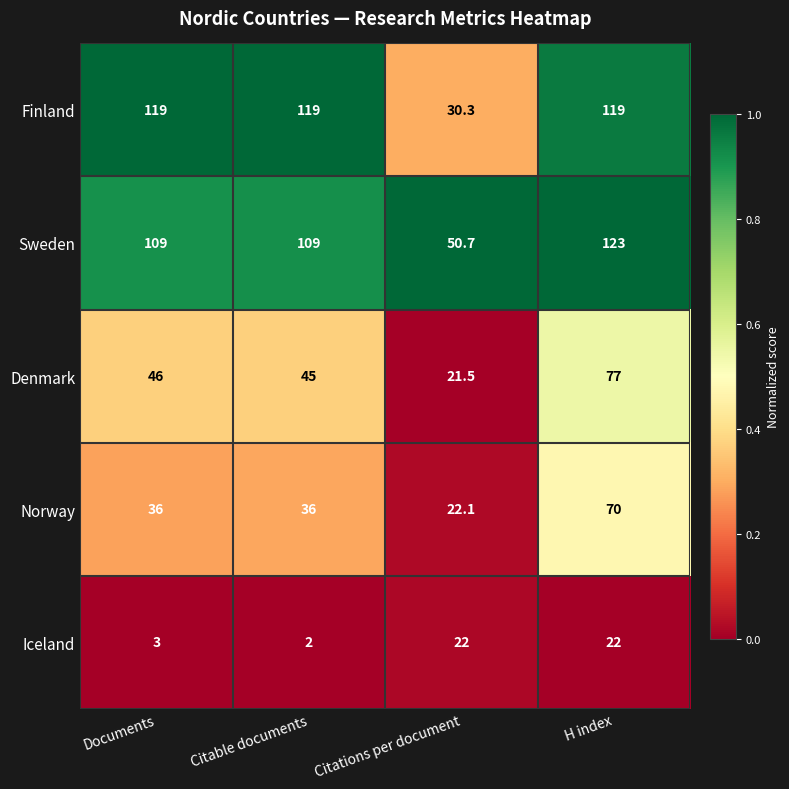

Reading right to left, extract all data points from this chart.

Finland: 119.0	30.3	119.0	119.0
Sweden: 123.0	50.7	109.0	109.0
Denmark: 77.0	21.5	45.0	46.0
Norway: 70.0	22.1	36.0	36.0
Iceland: 22.0	22.0	2.0	3.0